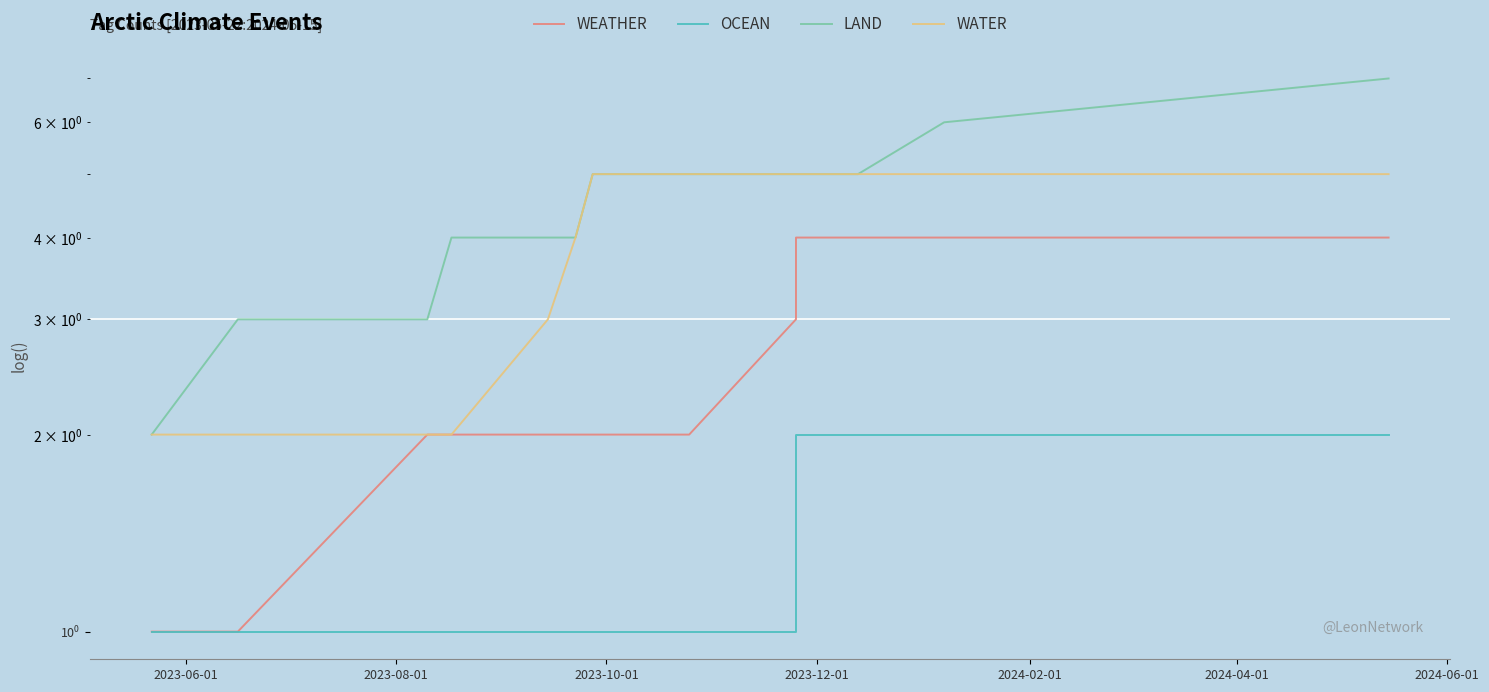

What is the difference between the maximum and minimum values in the WEATHER series?

3